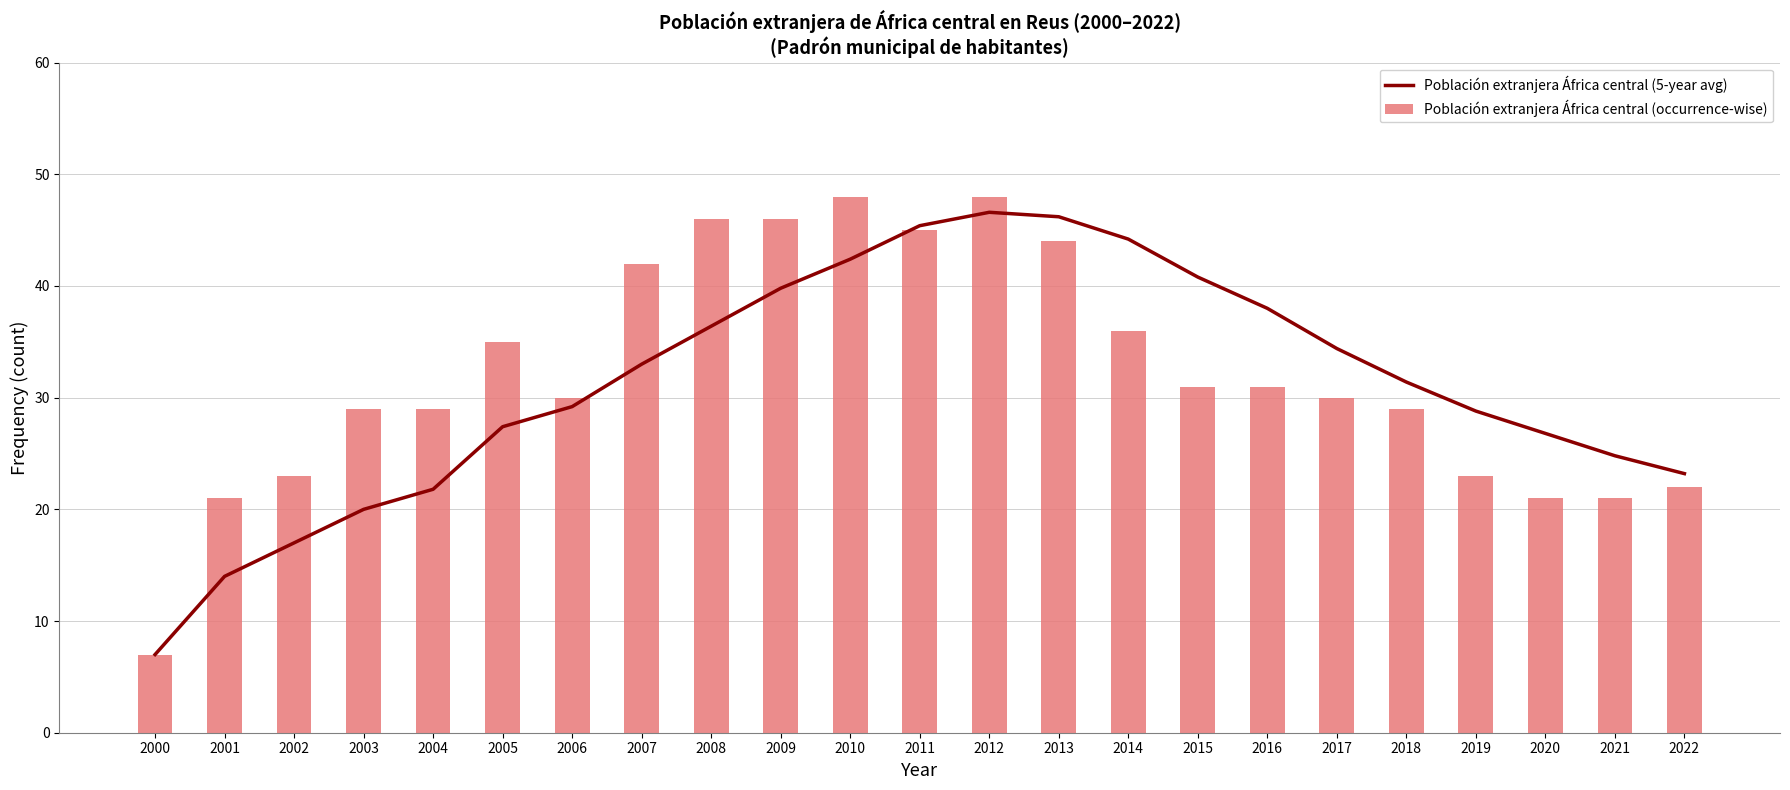

How many groups of bars are there?

23